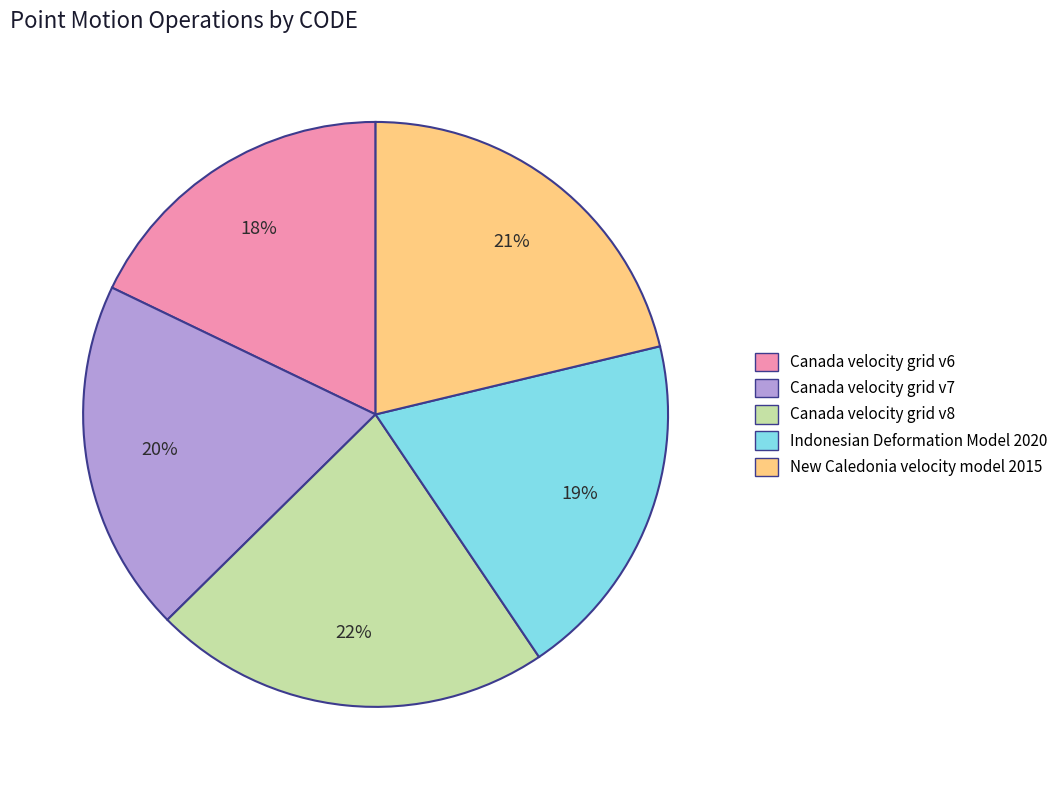

Does Indonesian Deformation Model 2020 account for over 50% of the chart?

No